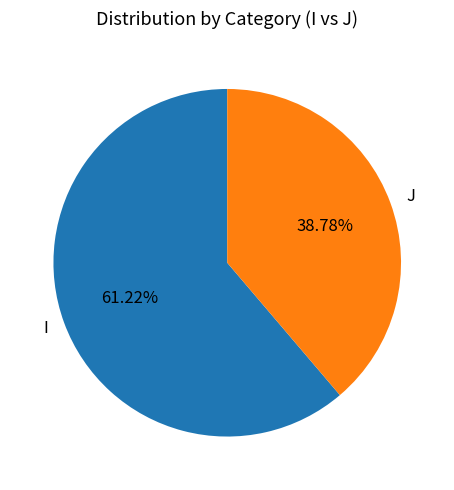

True or false: I accounts for 74% of the total.

False